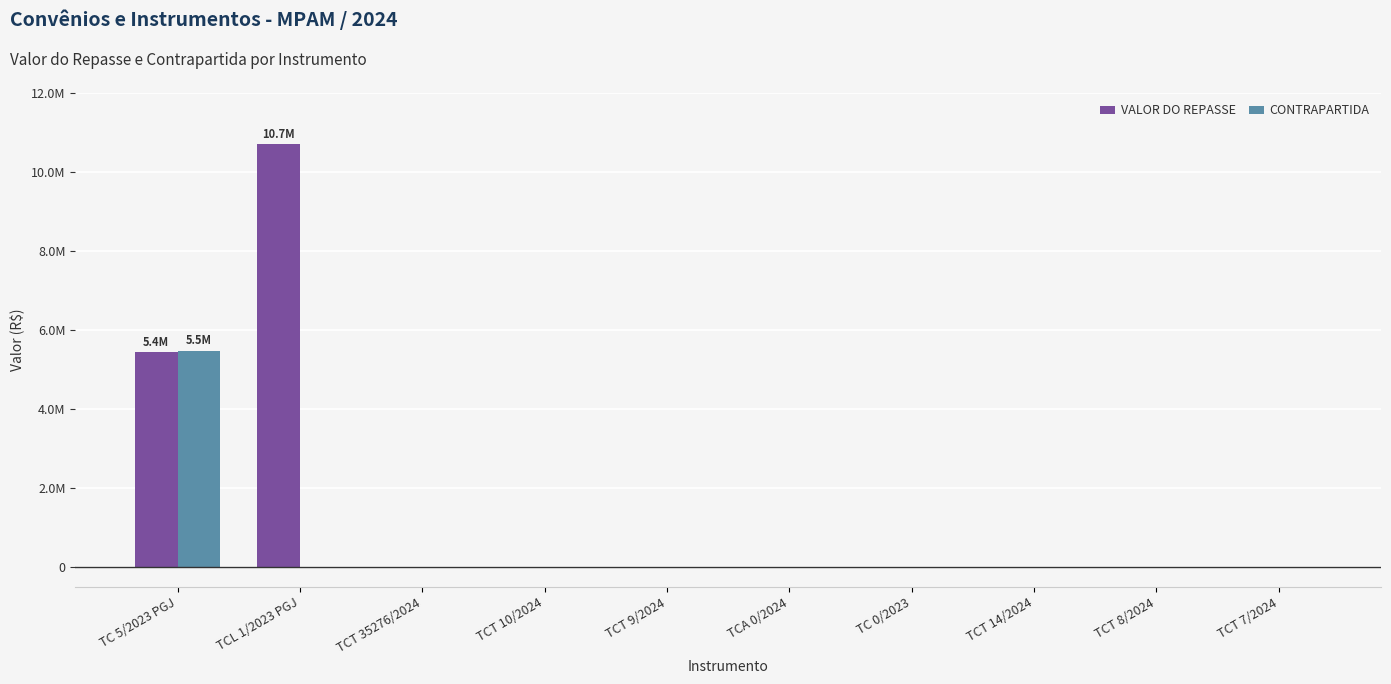

What are all the series names shown in the legend?

VALOR DO REPASSE, CONTRAPARTIDA